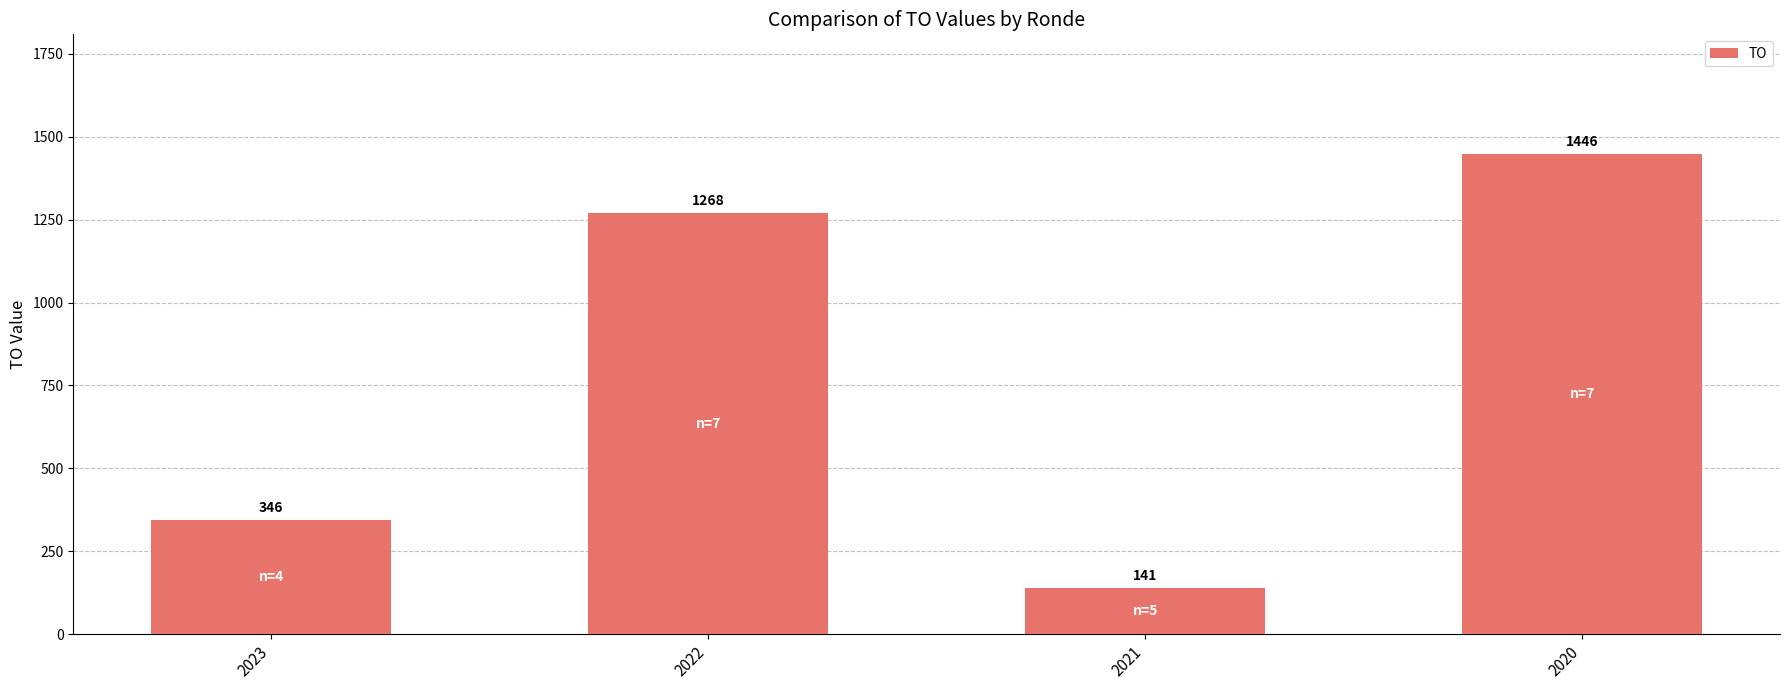

Is it true that the value at 2022 is 1268.3?

True